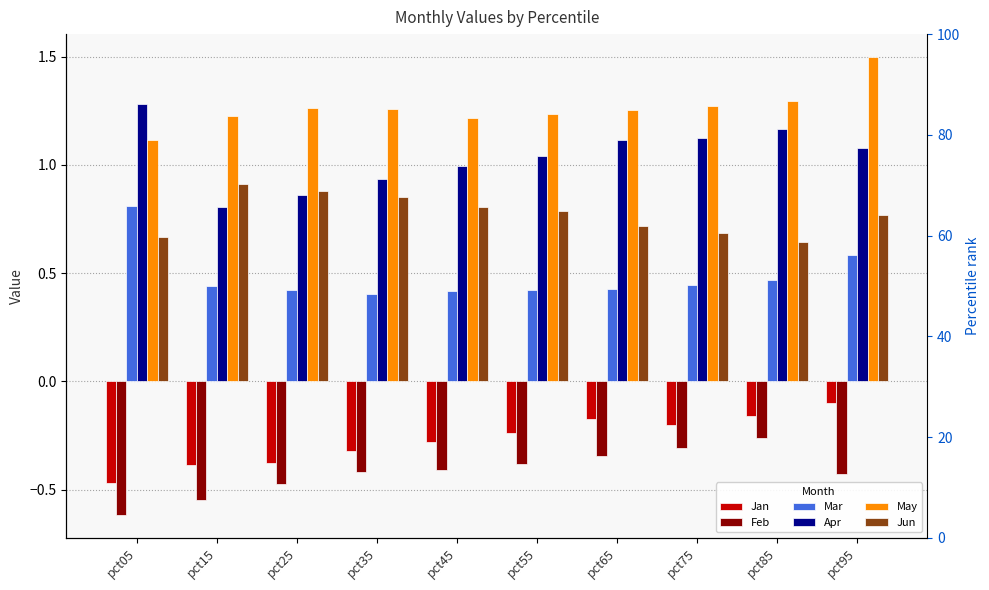

At pct85, list the series in order from smallest to largest.

Feb, Jan, Mar, Jun, Apr, May